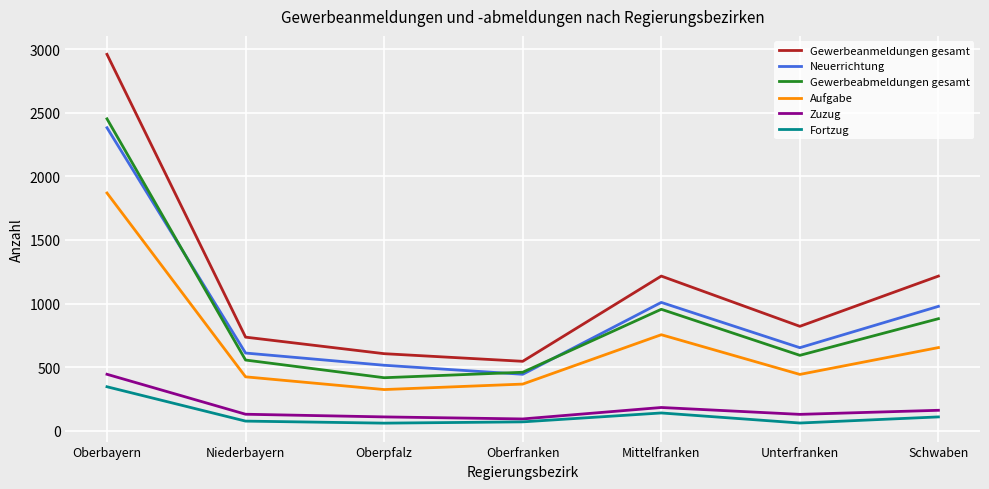

What is the spread (max minus min) of values at Niederbayern?

660